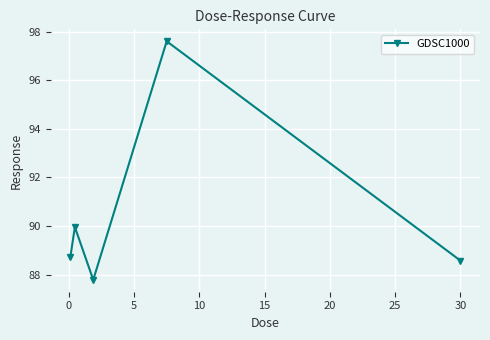

How many interior local peaks (higher than both neighbors) does the data have?

2